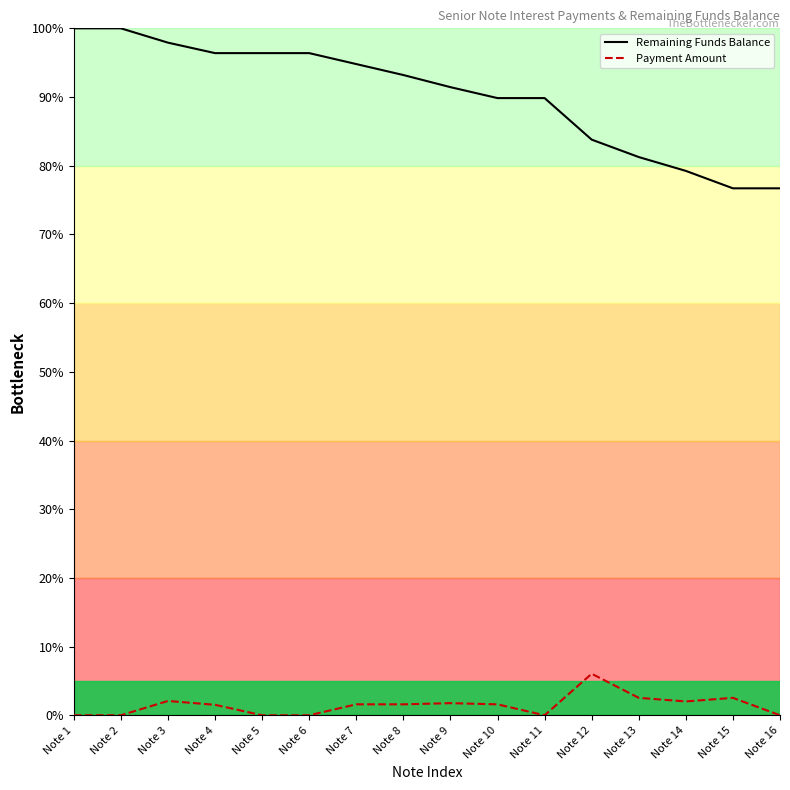

True or false: Payment Amount and Remaining Funds Balance intersect in this chart.

False